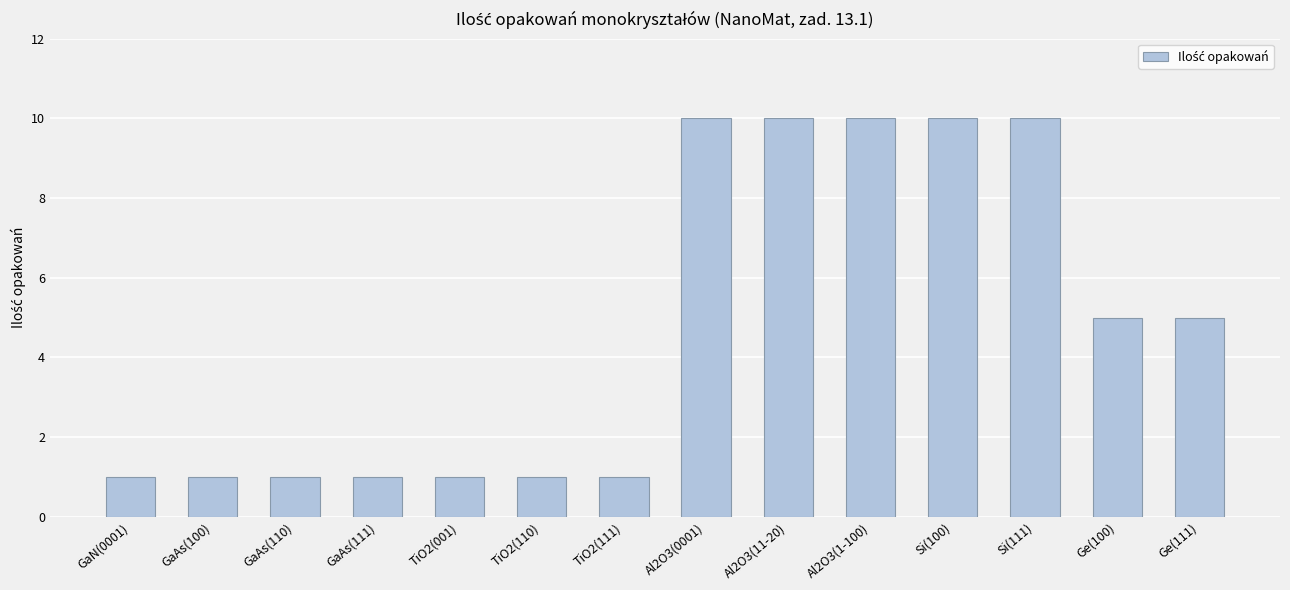

True or false: the data shows 10 at Si(100).

True